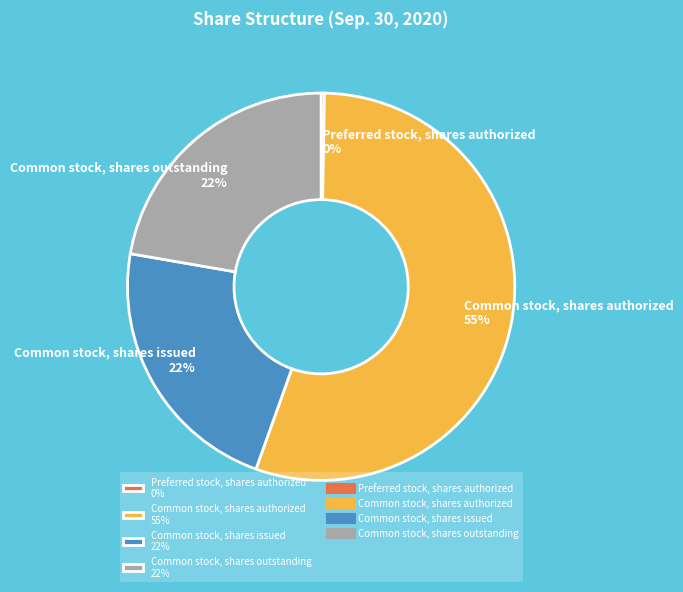

Between Common stock, shares authorized 55% and Common stock, shares outstanding 22%, which is larger?

Common stock, shares authorized 55%